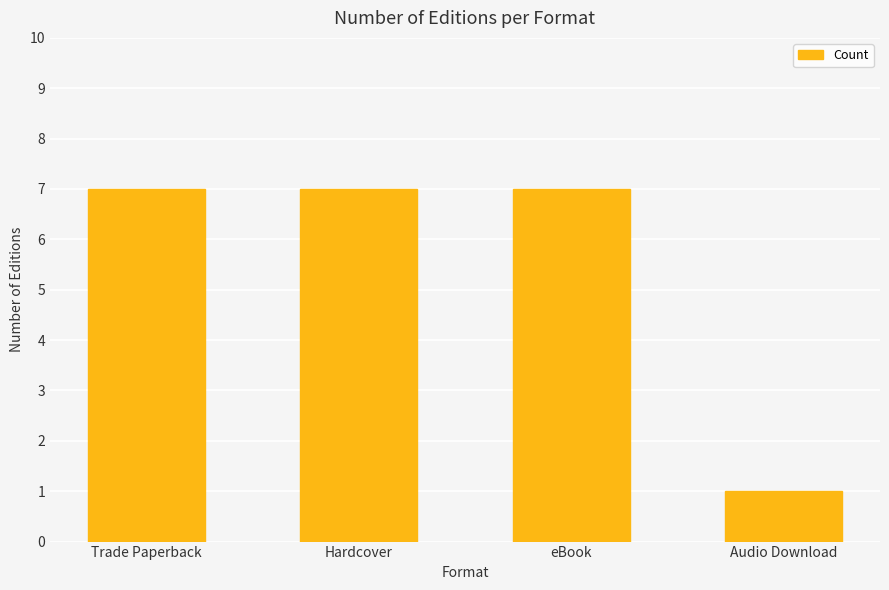

What is the label of the 1st bar from the left?

Trade Paperback